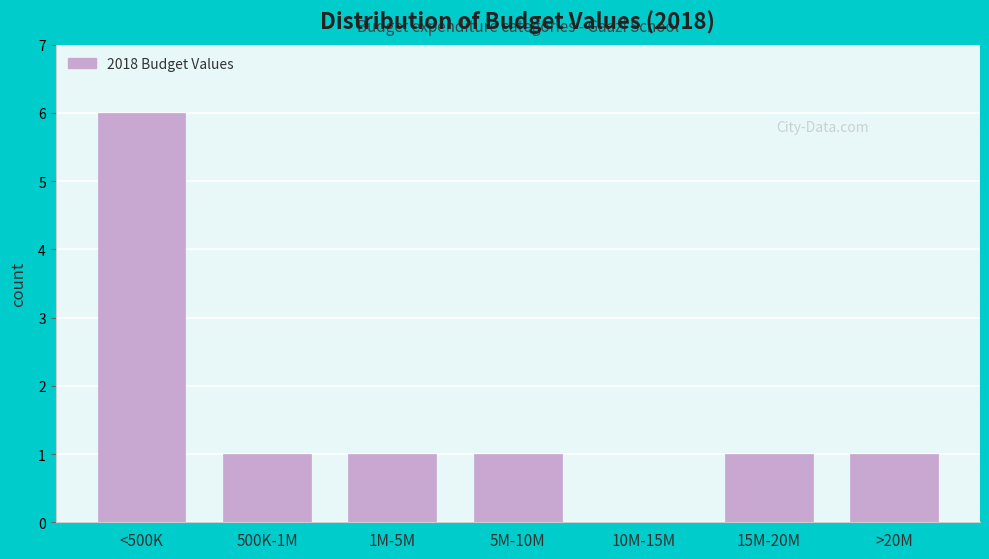

Reading left to right, transcribe all the data shown in this chart.

<500K=6	500K-1M=1	1M-5M=1	5M-10M=1	10M-15M=0	15M-20M=1	>20M=1